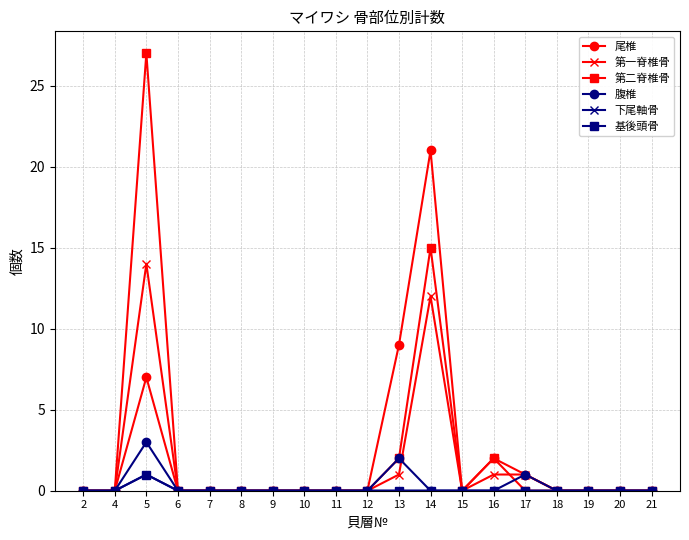

Which category has the highest value in the 尾椎 series?

14